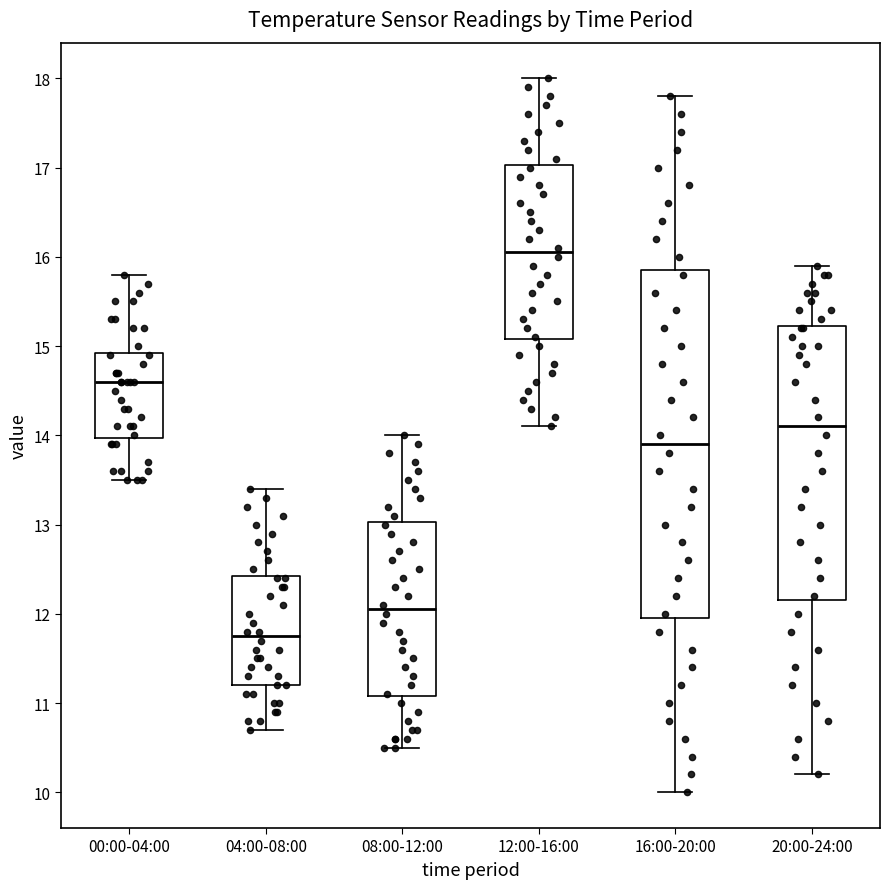

Which box's median line is the lowest?

04:00-08:00